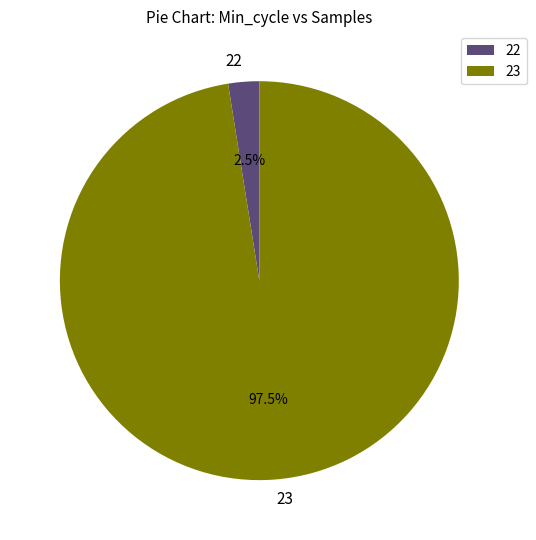

Rank the categories by value from highest to lowest.

23, 22